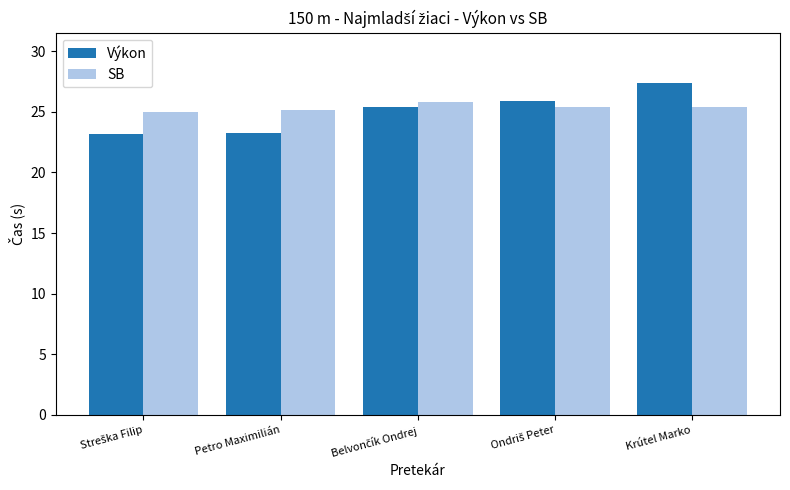

What is the approximate value of SB at Petro Maximilián?

25.2